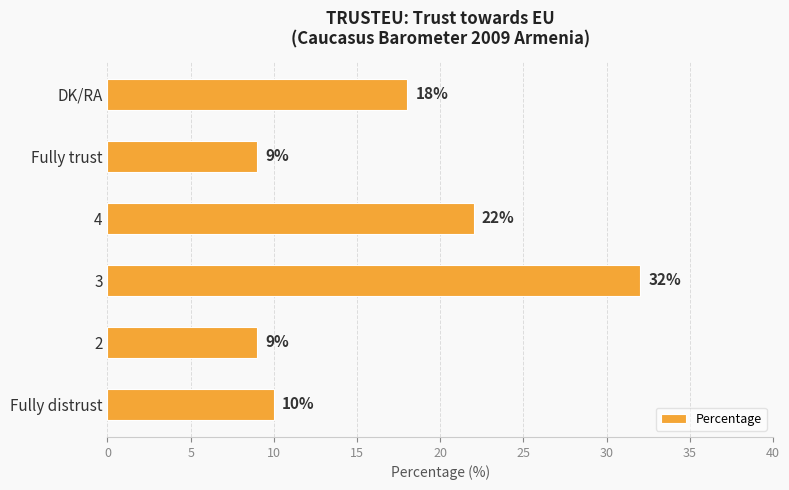

Read the value at 3.

32